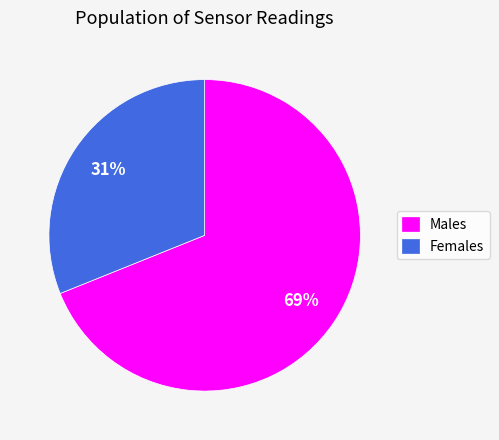

Do Females and Males together represent more than half of the pie?

Yes